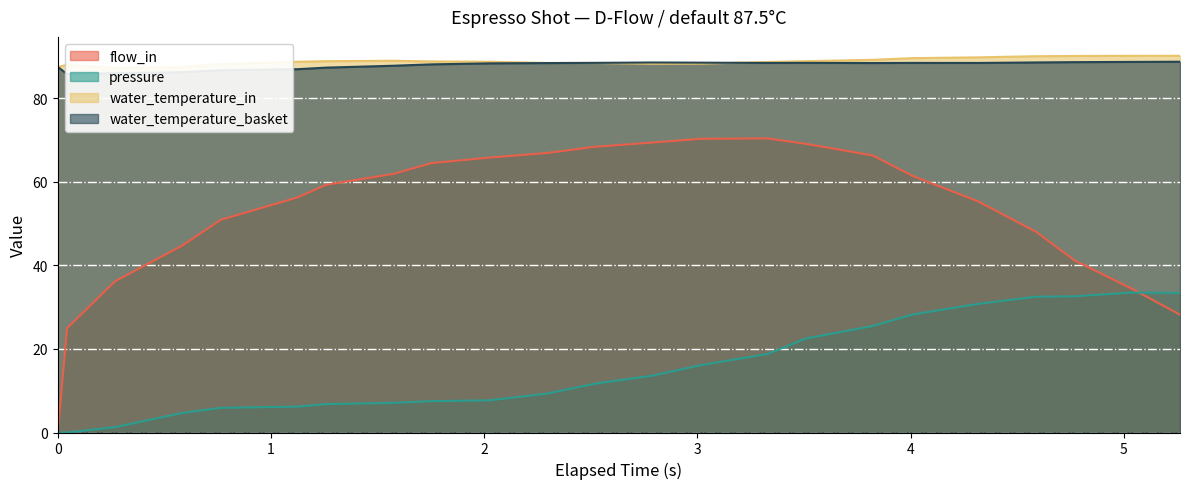

What is the lowest value of the water_temperature_basket series?

85.8